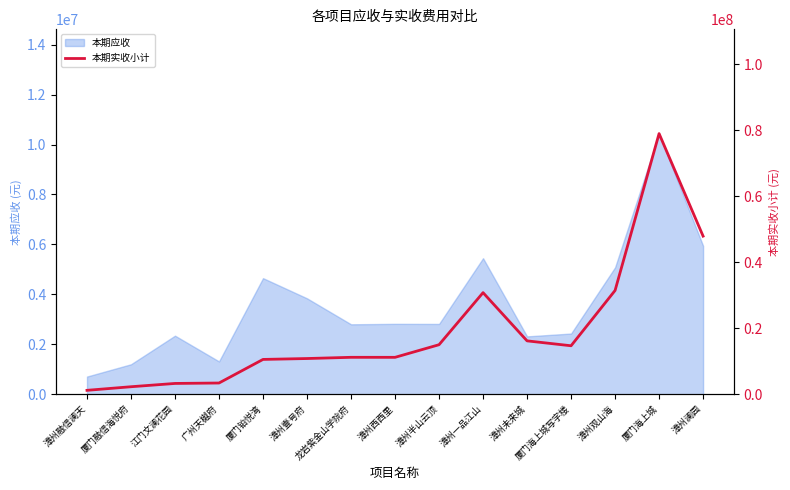

What is the difference between the second highest and second lowest values?

45662796.9